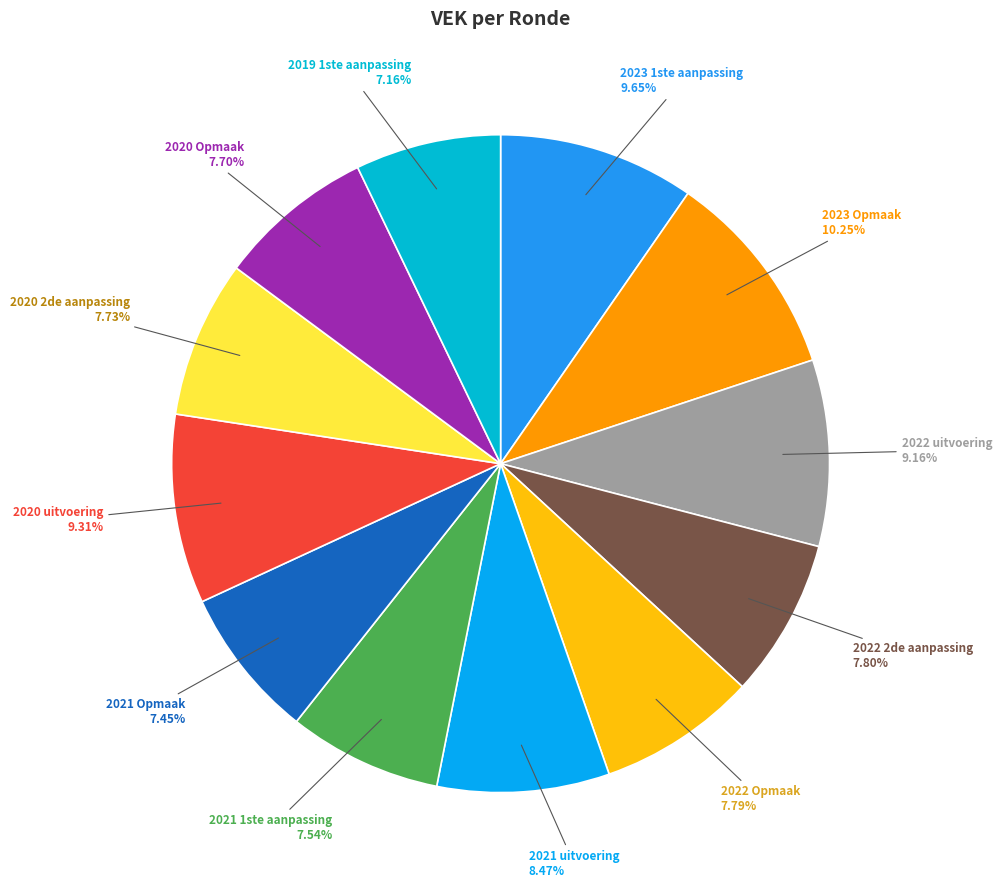

Approximately how many times larger is the value at 2023 1ste aanpassing compared to 2020 Opmaak?

1.3